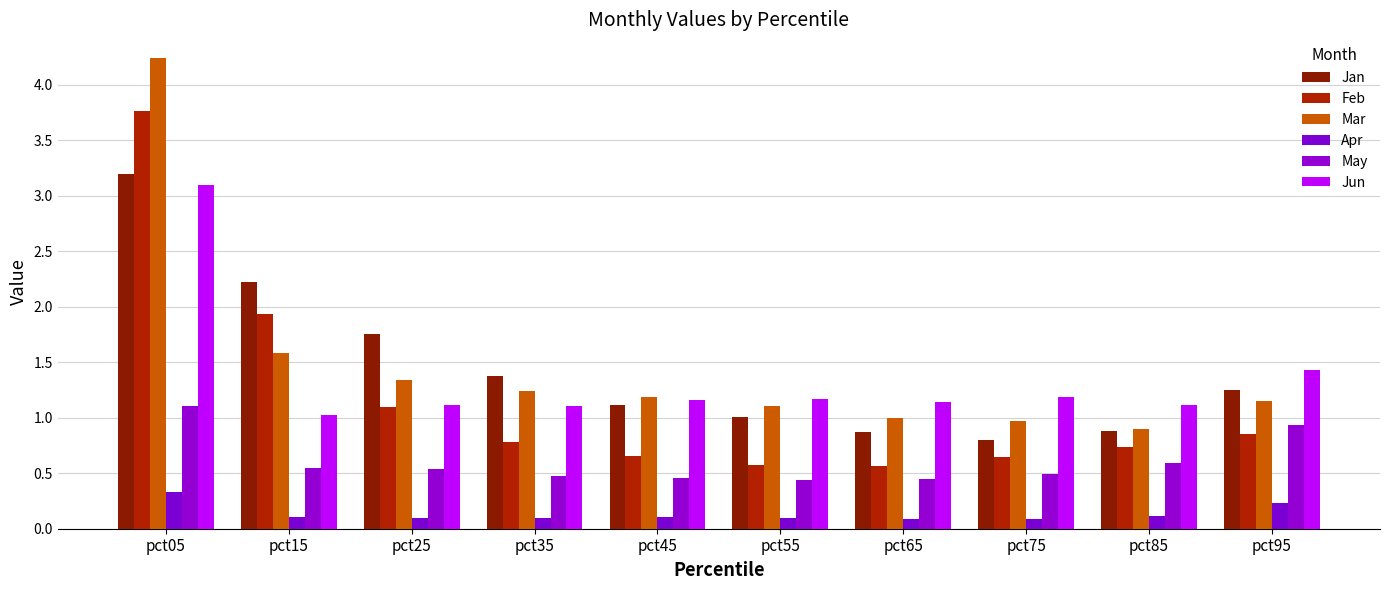

What is the sum of the Mar values at pct45 and pct05?

5.4